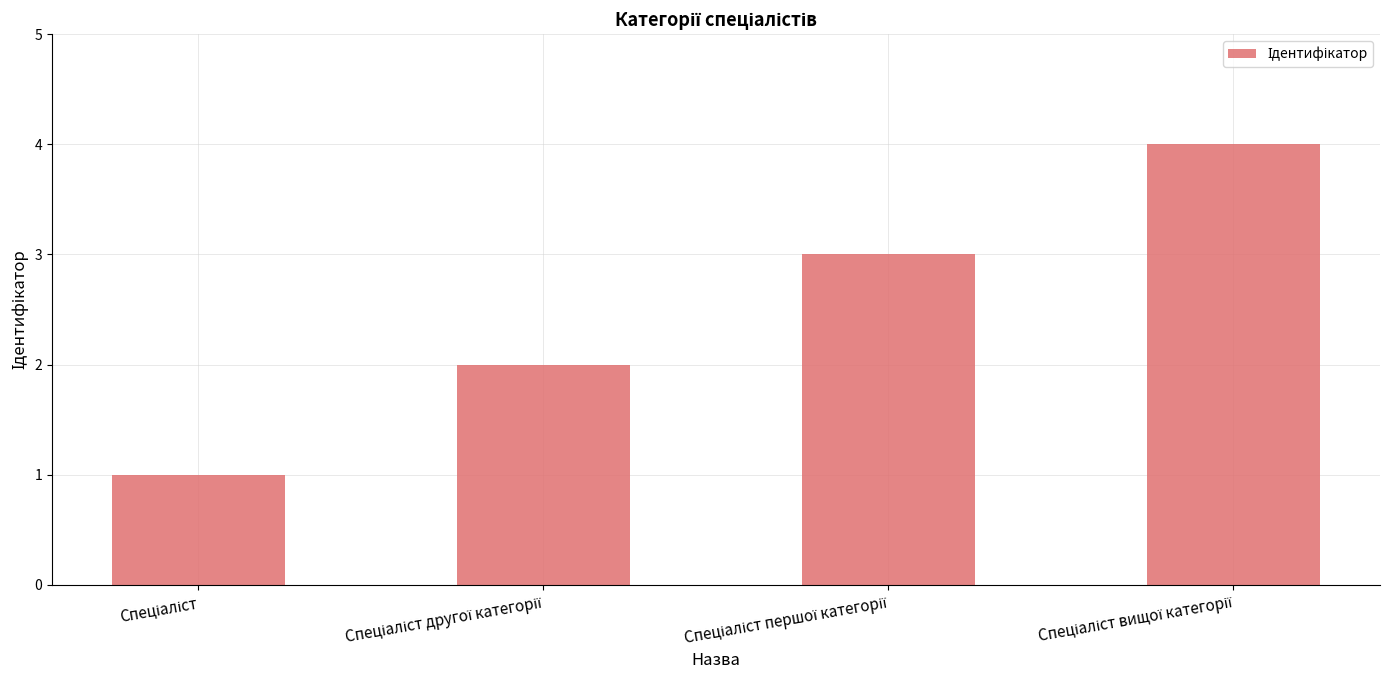

What is the difference between the maximum and minimum values?

3